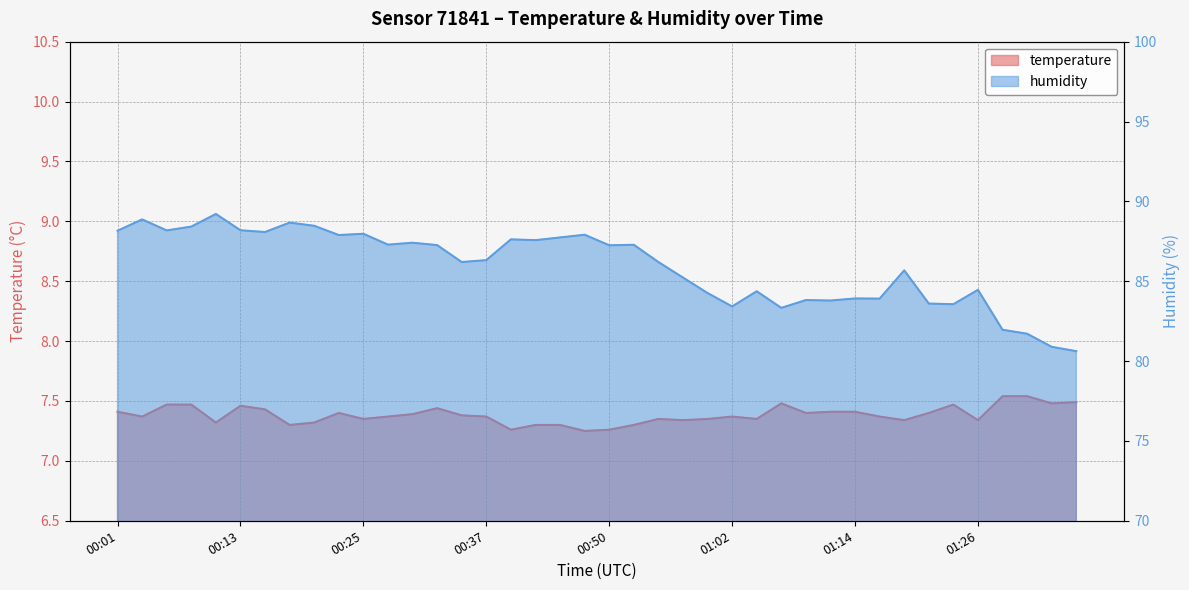

Between 01:24 and 01:09, which is larger?

01:24